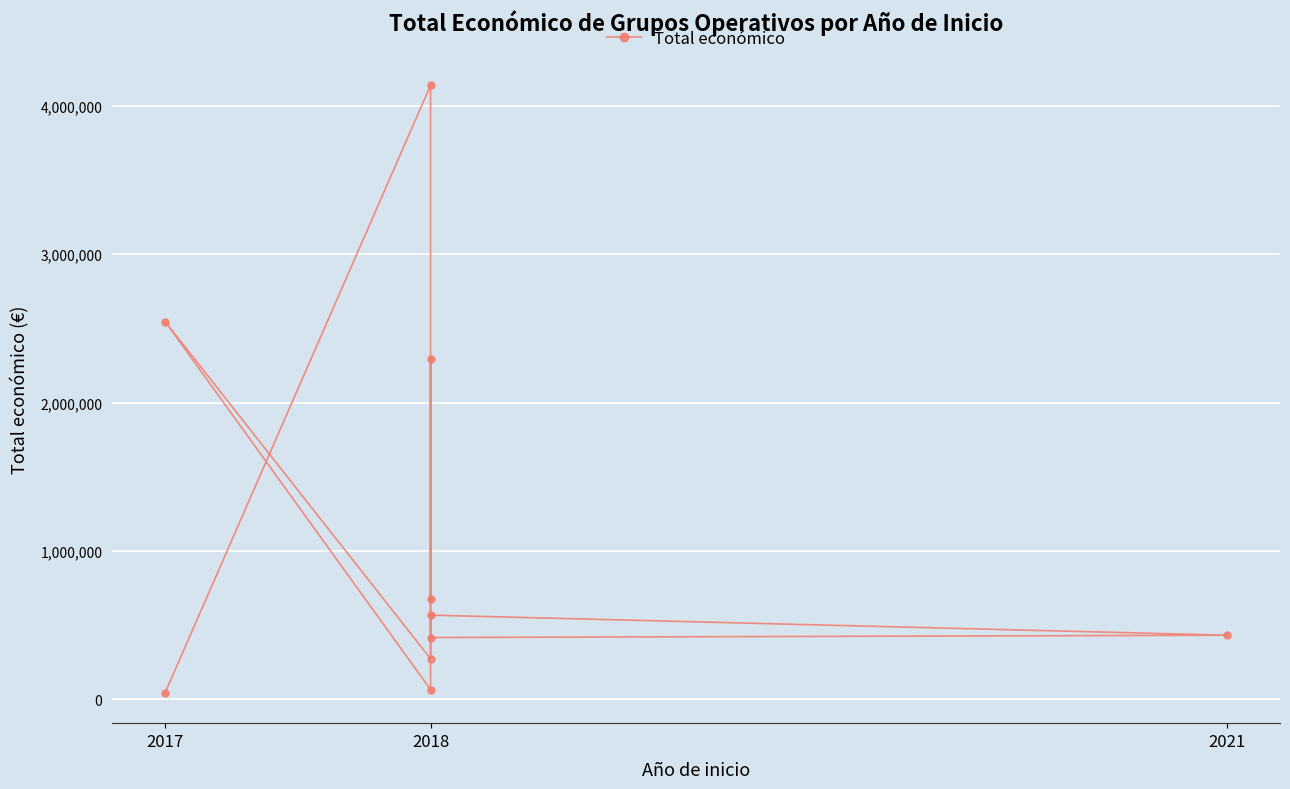

The chart shows a value of 63660 at 2018. True or false?

True